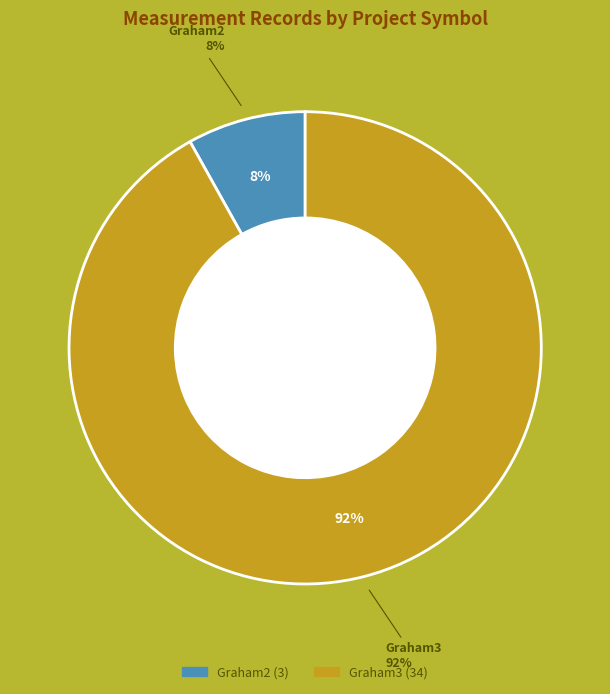

What percentage do Graham3 and Graham2 together represent?

100.0%